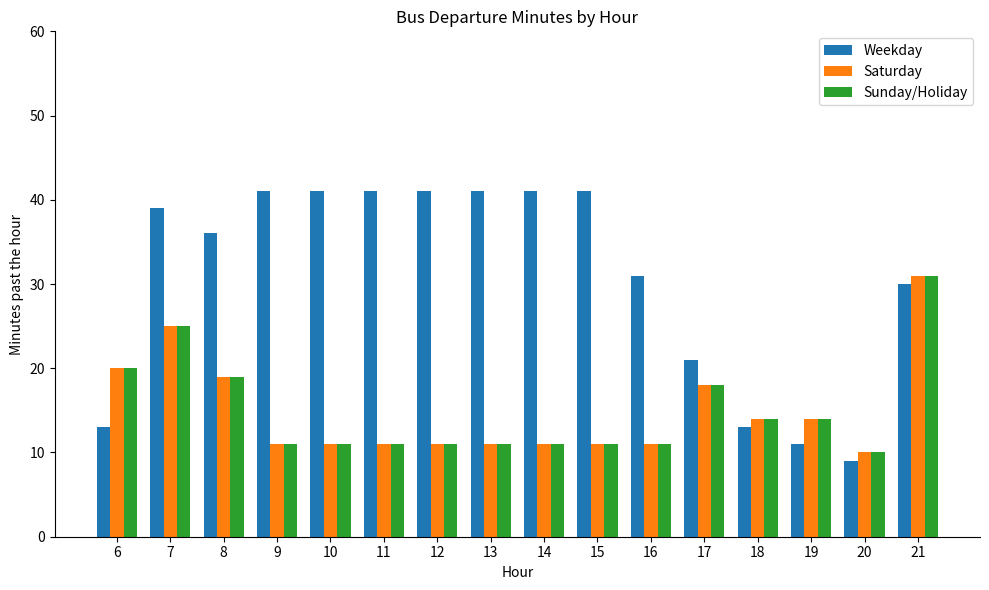

At which label is Saturday closest to 20?

6